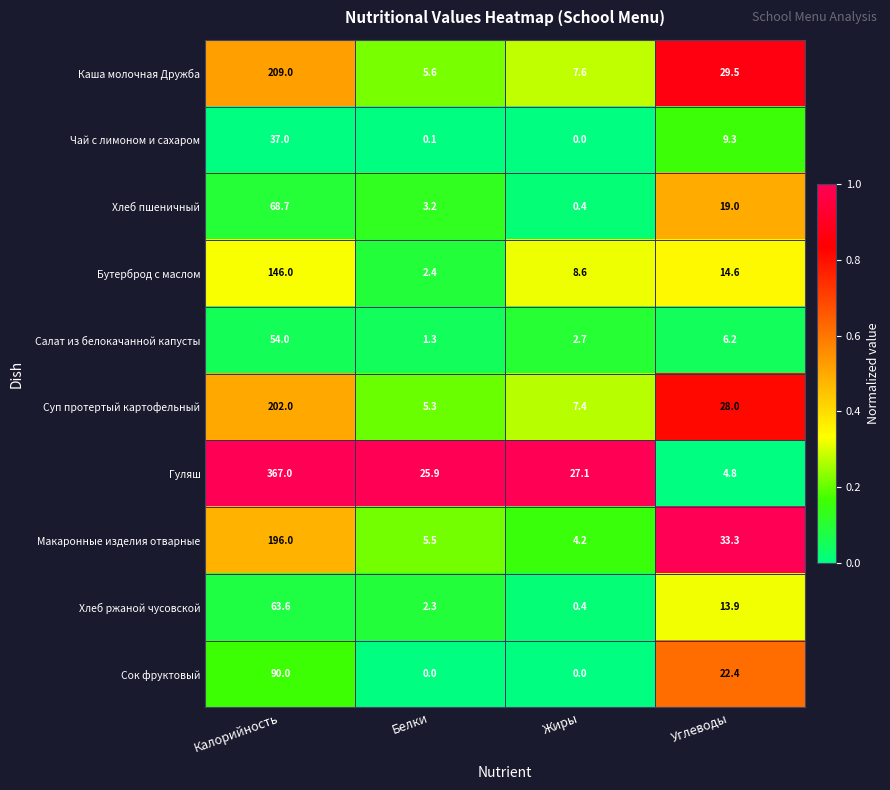

Rank the series at Калорийность from highest to lowest value.

Гуляш, Каша молочная Дружба, Суп протертый картофельный, Макаронные изделия отварные, Бутерброд с маслом, Сок фруктовый, Хлеб пшеничный, Хлеб ржаной чусовской, Салат из белокачанной капусты, Чай с лимоном и сахаром